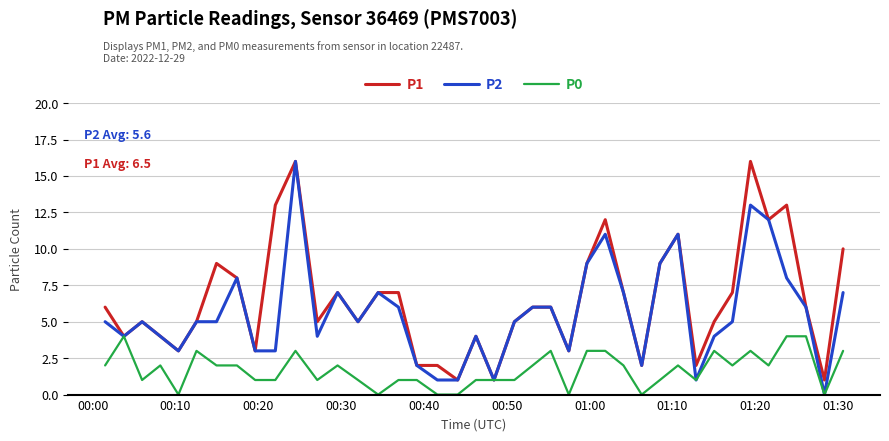

What are all the series names shown in the legend?

P1, P2, P0